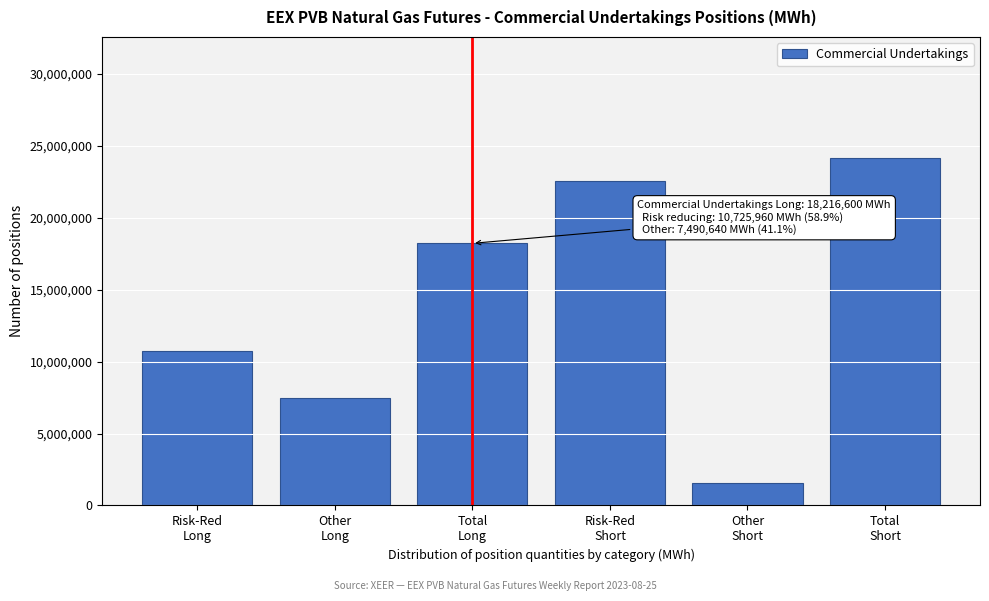

Reading right to left, transcribe all the data shown in this chart.

24119760	1536990	22582770	18216600	7490640	10725960